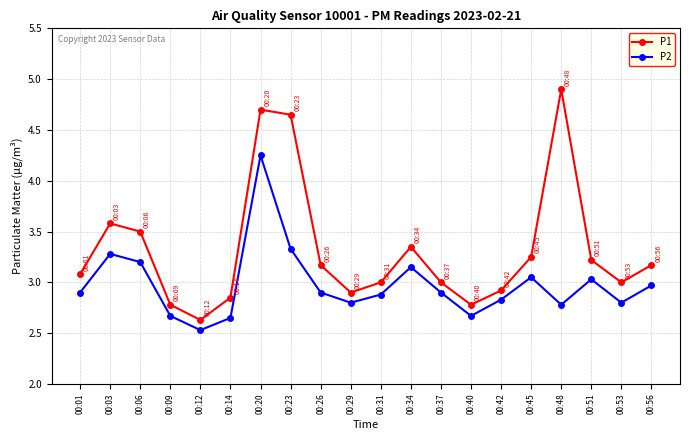

What is the difference between the highest and lowest values at 00:03?

0.3